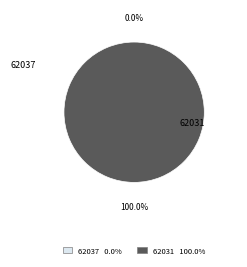

Which has a higher value, 62037 or 62031?

62031